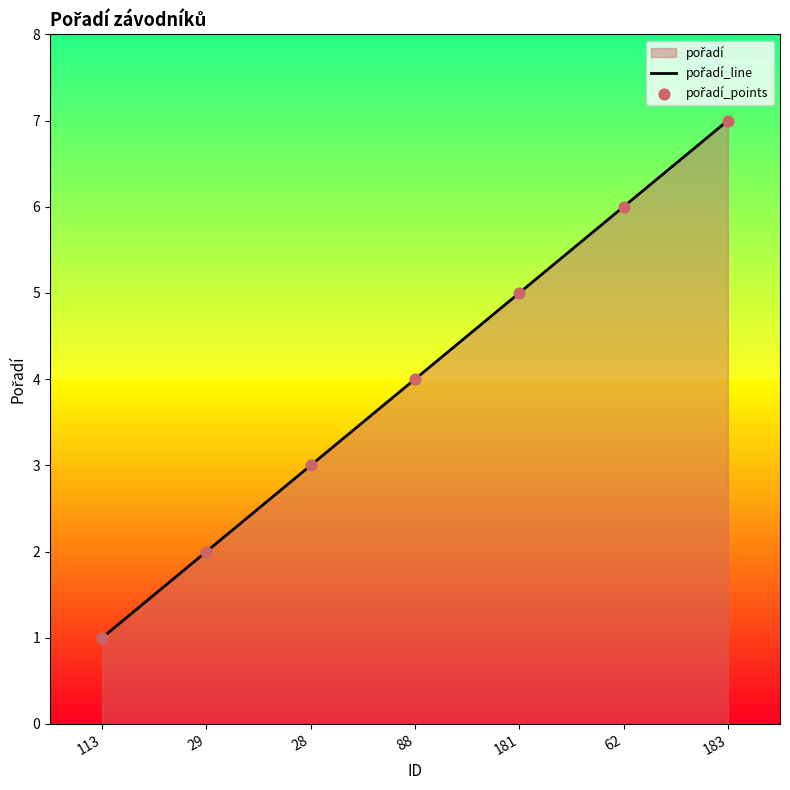

Which series has the largest total across all categories?

pořadí_line